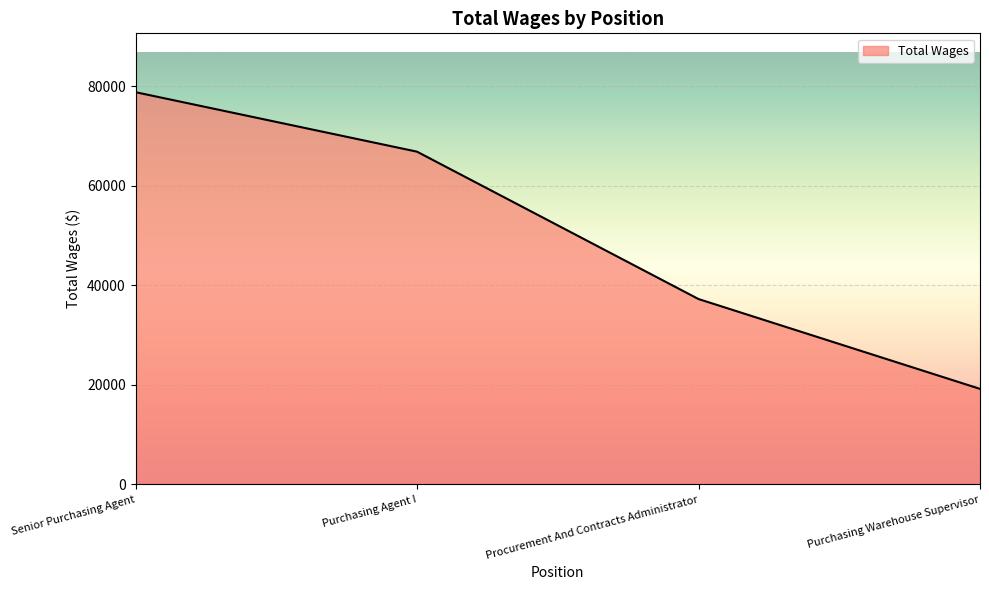

Count the values in the range 37269 to 78859.

3